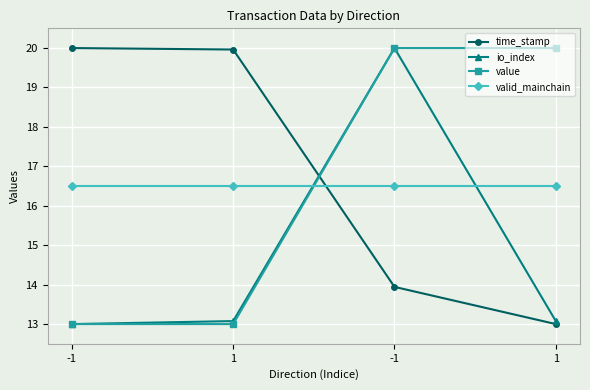

Reading left to right, what are all the values shown in this chart?

time_stamp: 20.0	20.0	13.9	13.0
io_index: 13.0	13.1	20.0	13.1
value: 13.0	13.0	20.0	20.0
valid_mainchain: 16.5	16.5	16.5	16.5